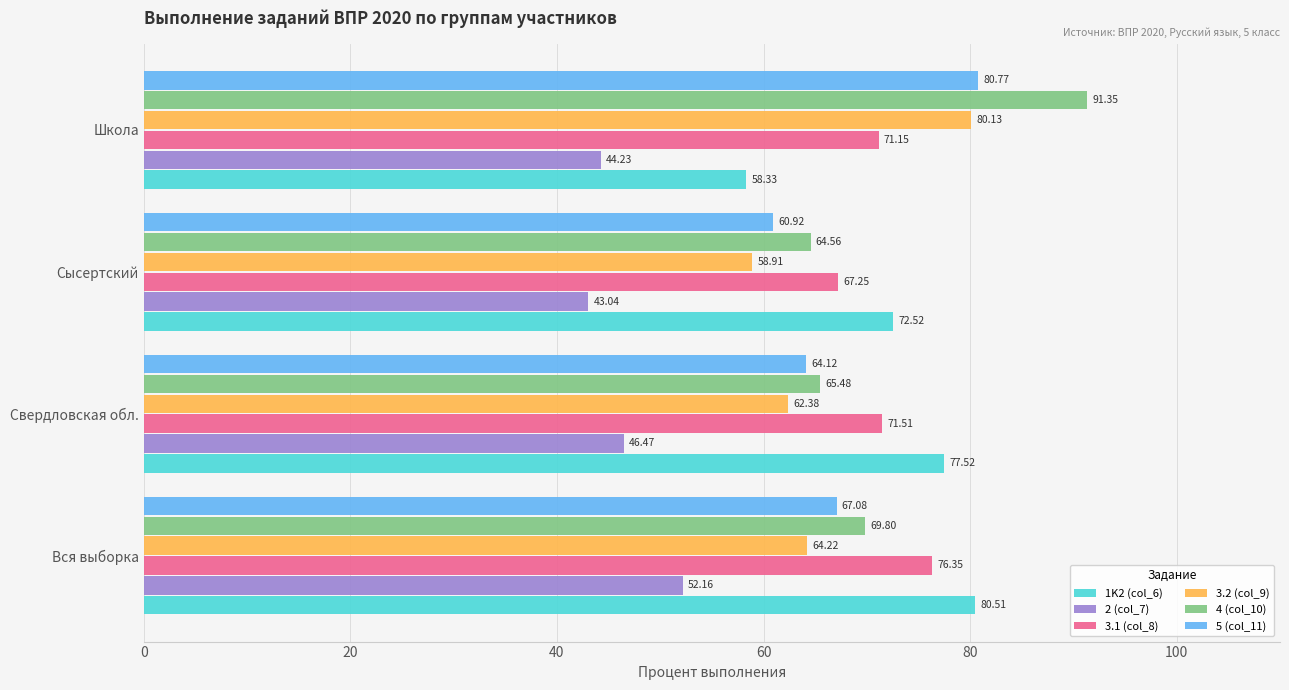

What is the sum of all 3.1 (col_8) values?

286.3